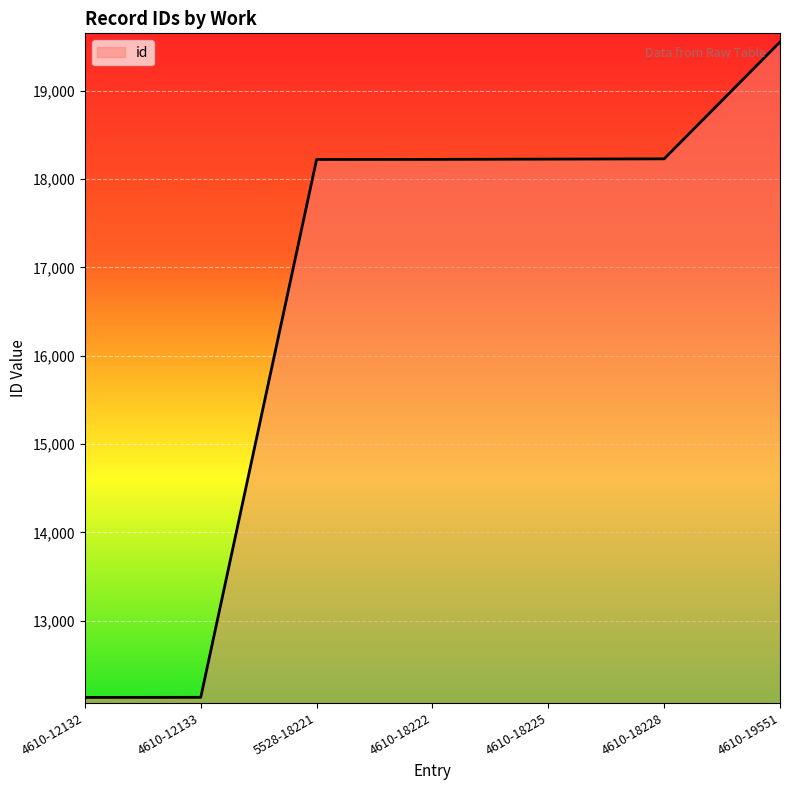

What is the average value?

16673